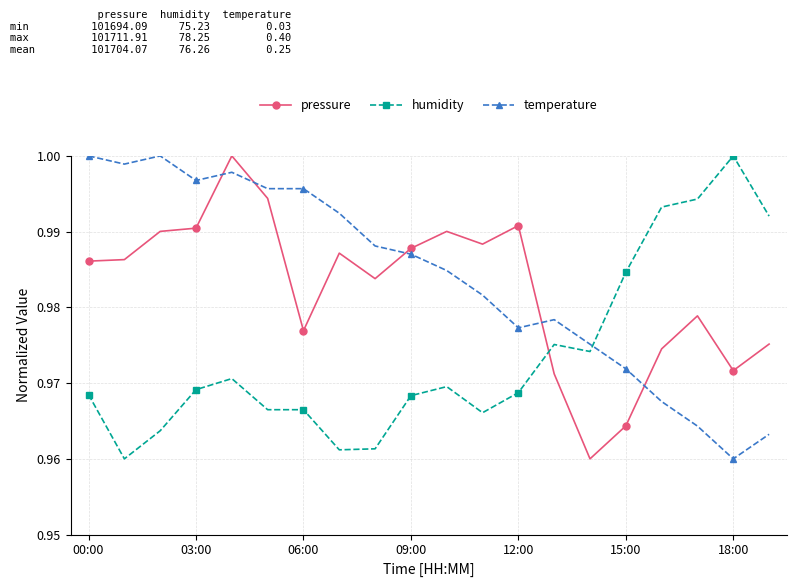

How many lines are shown in the chart?

3